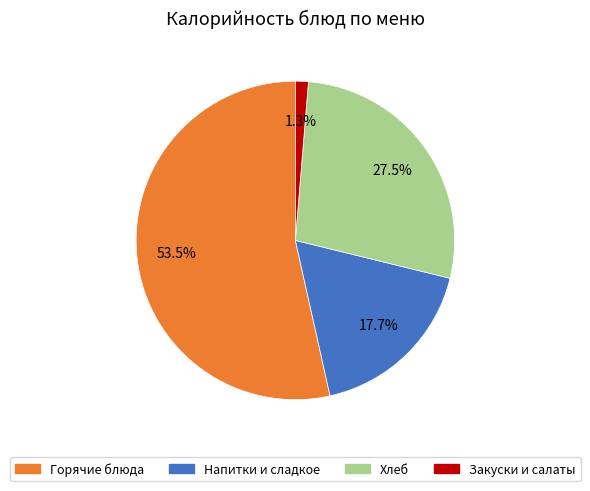

Is there any slice that represents more than half of the pie?

Yes